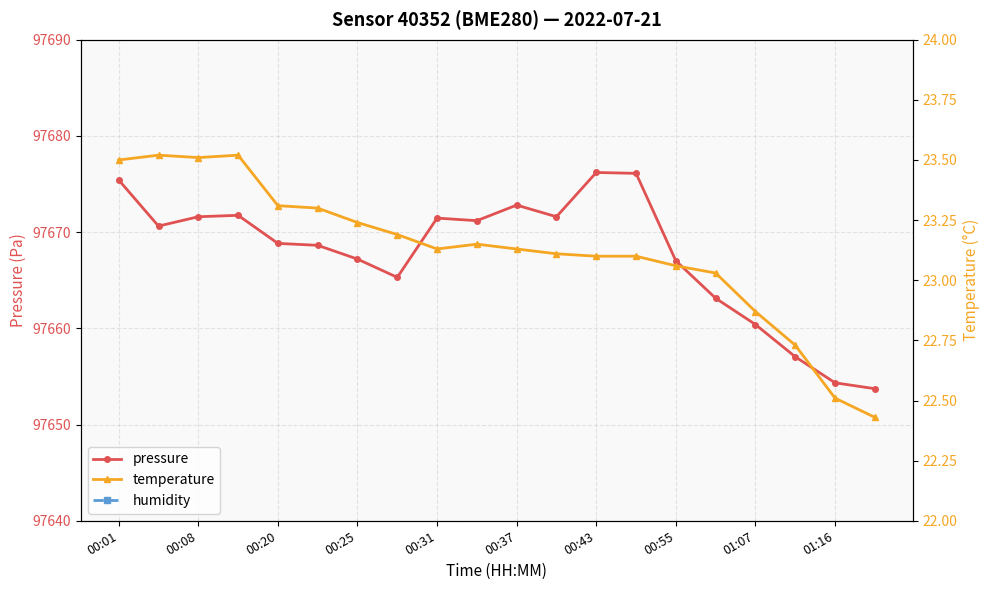

At 19, list the series in order from smallest to largest.

temperature, humidity, pressure